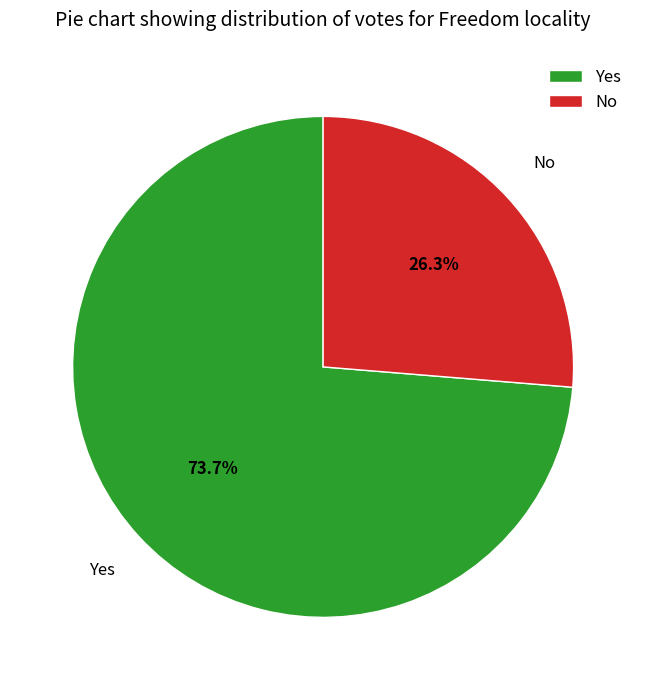

Approximately how many times larger is the value at Yes compared to No?

2.8